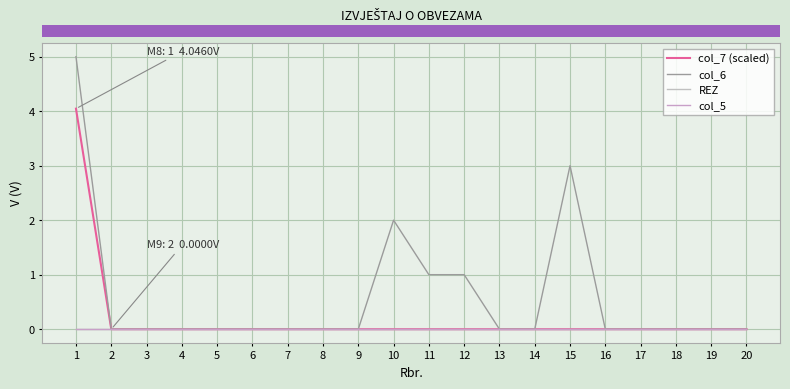

Is this an area chart (filled region under the line)?

No